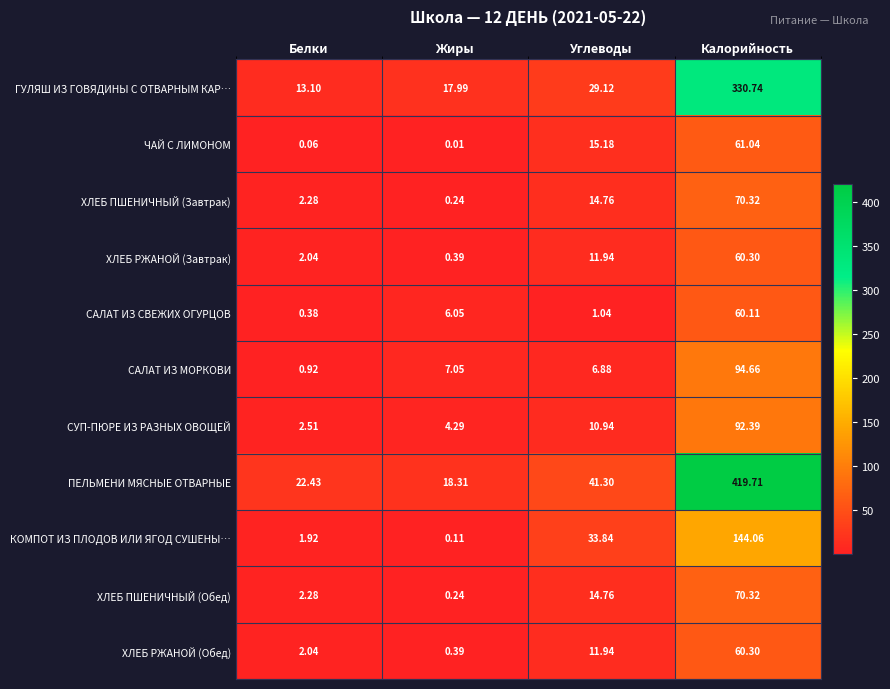

How many series are shown in this chart?

11